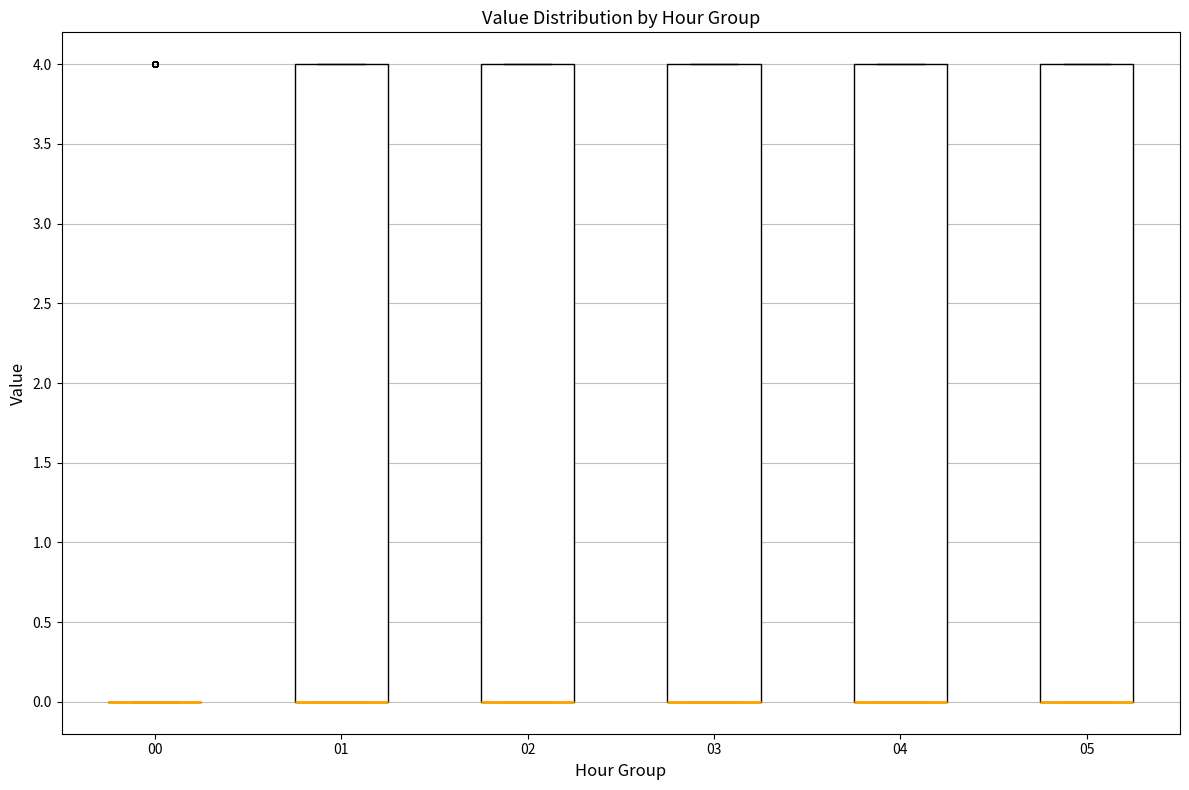

Reading left to right, read every box against the y-axis: the position of its median line, the range the box covers, and the ends of its whiskers. The values are not printed on the chart, so give them approximately, as read against the axis.

00: box collapsed to a line at 0, whiskers 0 to 0
01: median 0 (drawn on the box's lower edge), box 0 to 4, whiskers 0 to 4
02: median 0 (drawn on the box's lower edge), box 0 to 4, whiskers 0 to 4
03: median 0 (drawn on the box's lower edge), box 0 to 4, whiskers 0 to 4
04: median 0 (drawn on the box's lower edge), box 0 to 4, whiskers 0 to 4
05: median 0 (drawn on the box's lower edge), box 0 to 4, whiskers 0 to 4